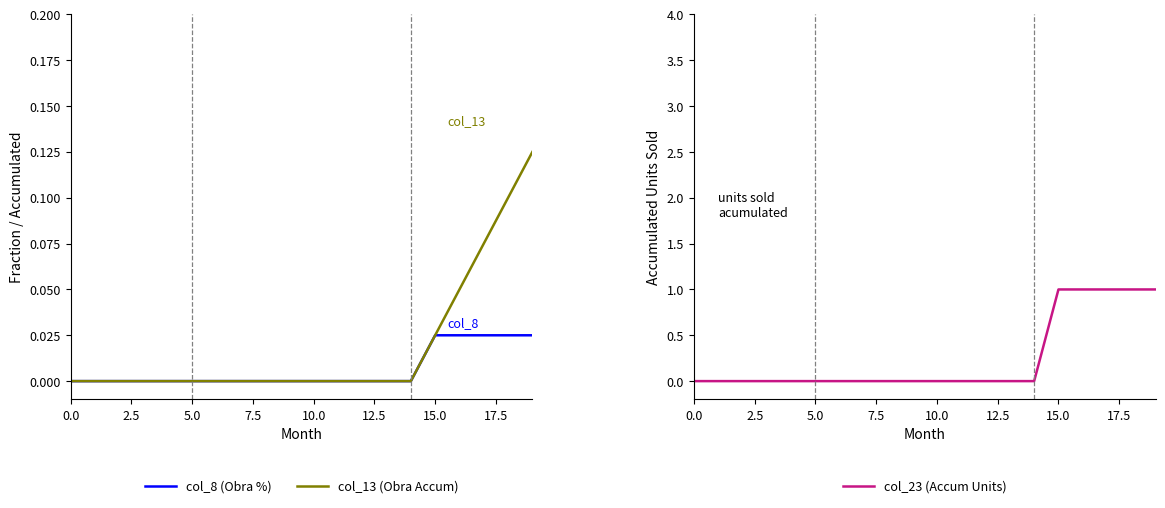

Count the col_8 (Obra %) values in the range 0 to 1.

20